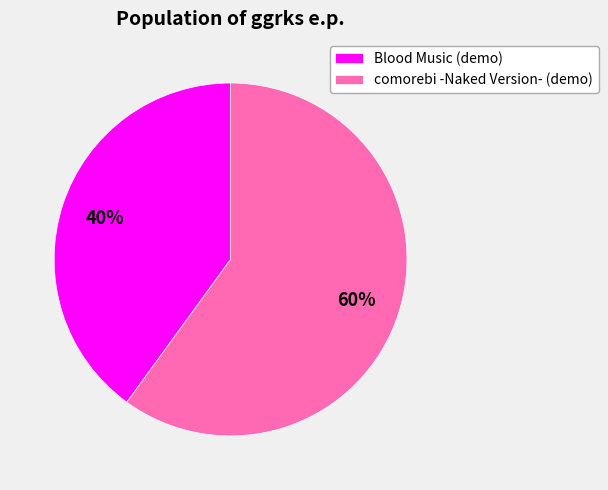

Combined, do comorebi -Naked Version- (demo) and Blood Music (demo) account for over 50%?

Yes